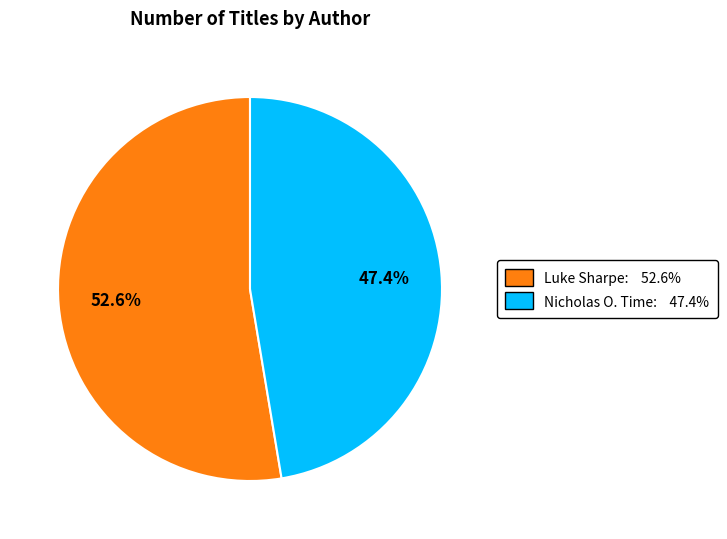

How many segments does this pie chart have?

2